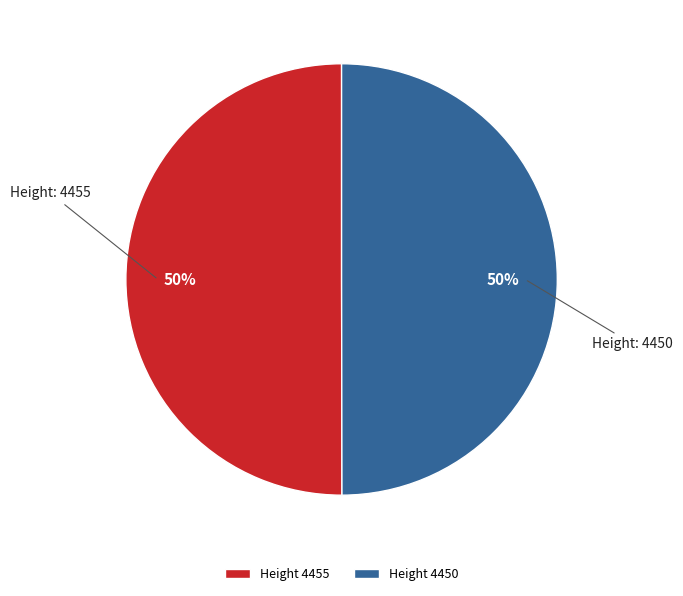

Approximately how many times larger is the value at Height 4450 compared to Height 4455?

1.0